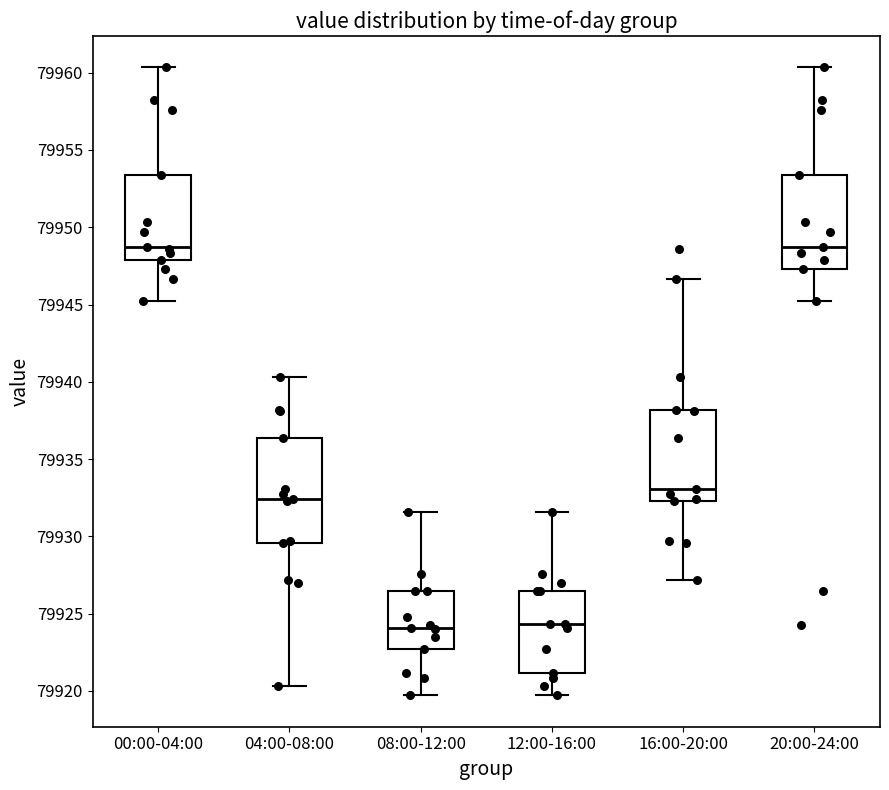

Comparing the boxes themselves (not the whiskers), which one is the tallest?

04:00-08:00